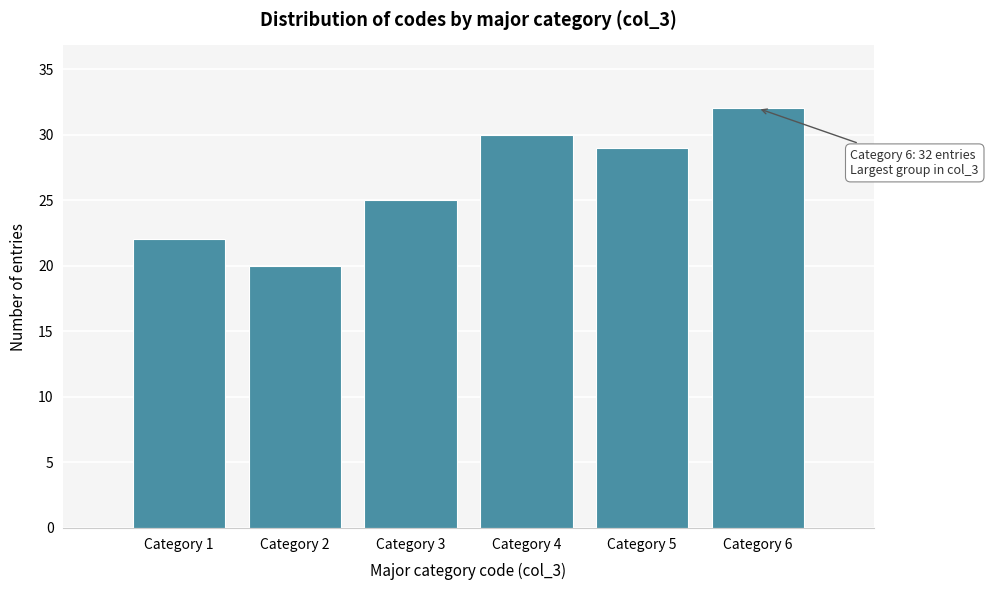

Reading left to right, what are all the values shown in this chart?

Category 1=22	Category 2=20	Category 3=25	Category 4=30	Category 5=29	Category 6=32